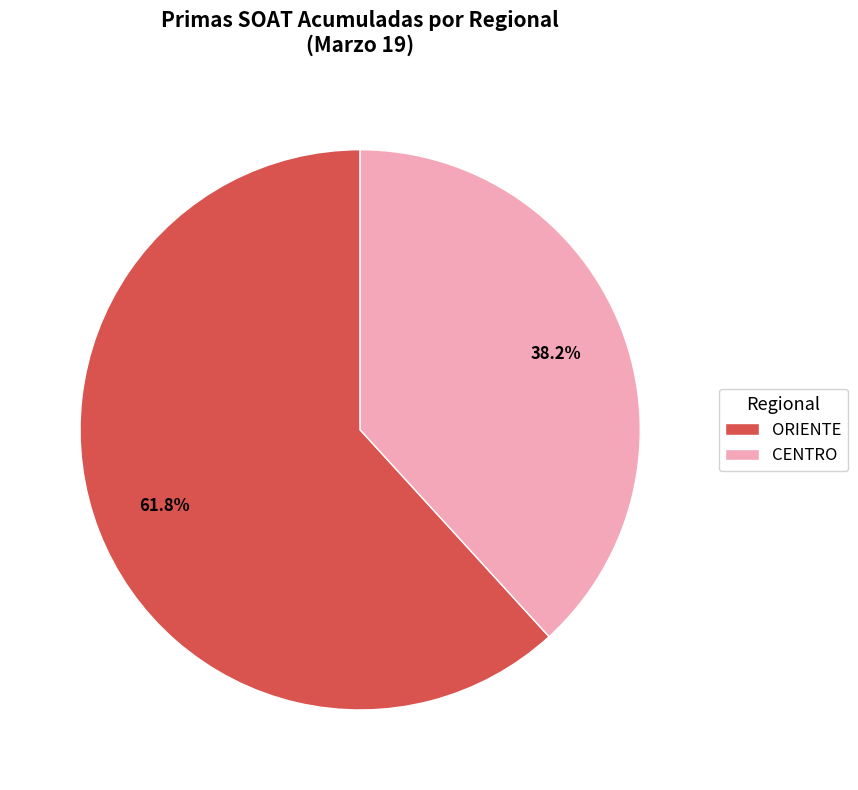

How much of the chart is everything except ORIENTE?

38.2%